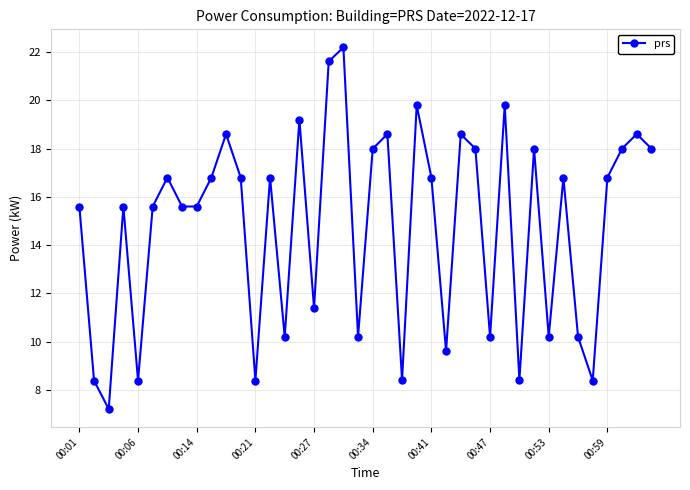

What is the difference between the maximum and minimum values?

15.0